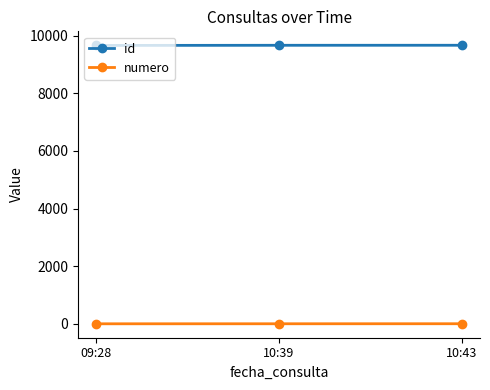

The value of id at 10:43 is 9669. True or false?

True